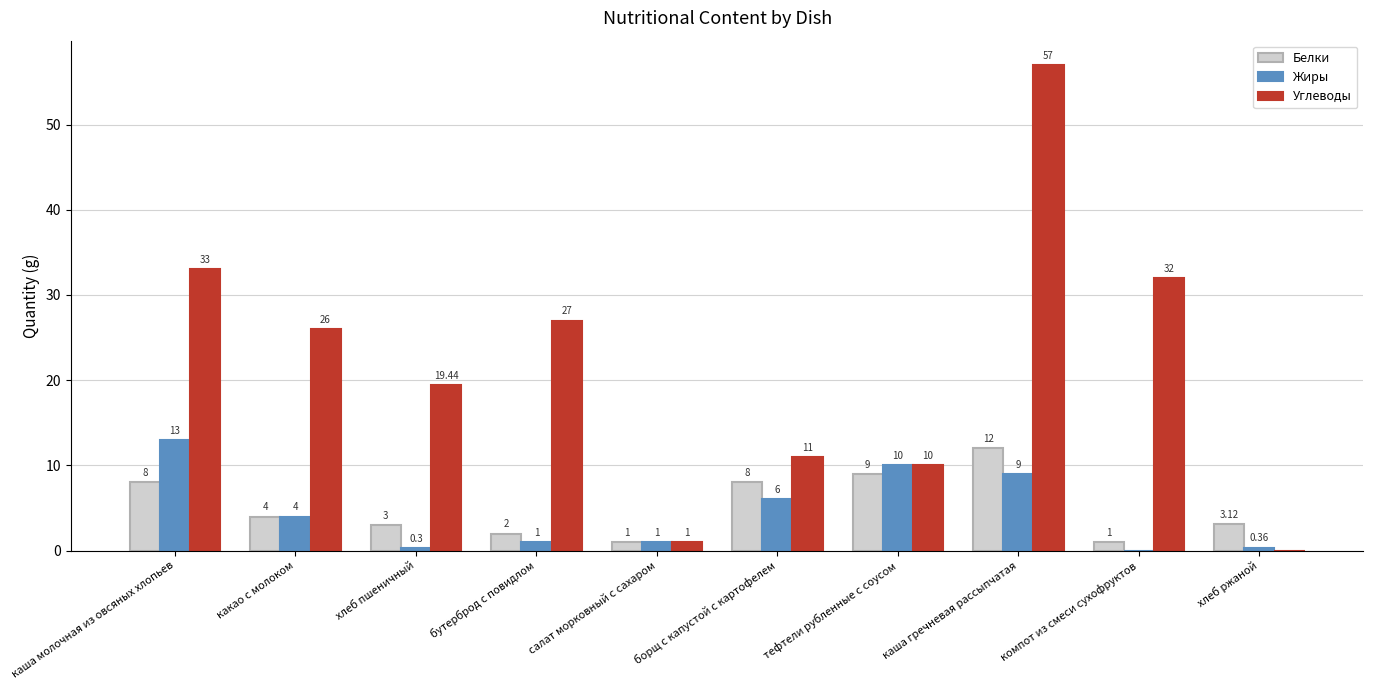

What is the total value across all series at салат морковный с сахаром?

3.0